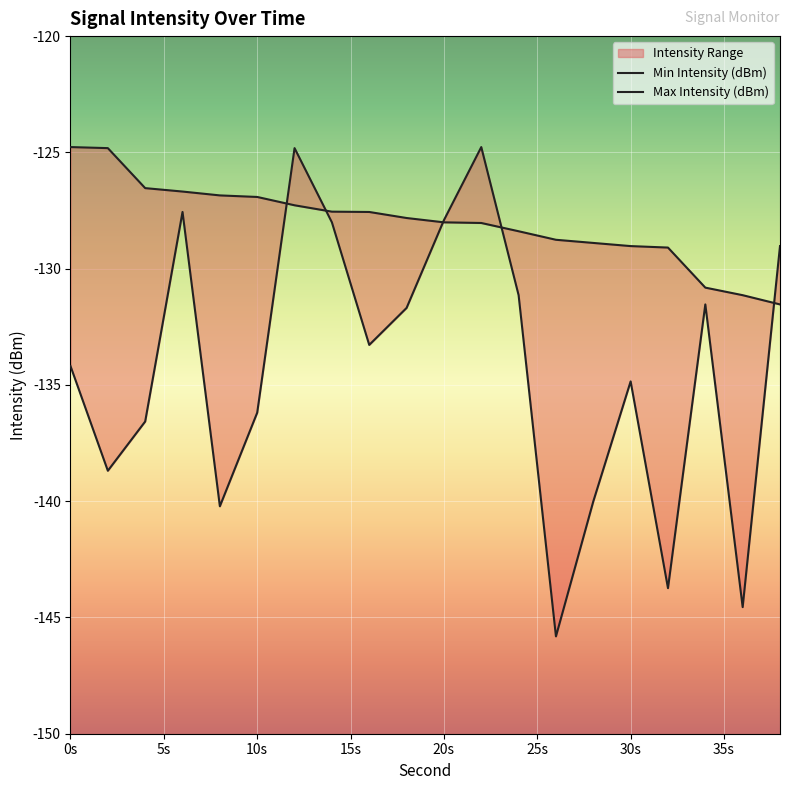

Rank the series by their average value, from highest to lowest.

Max Intensity (dBm), Min Intensity (dBm)